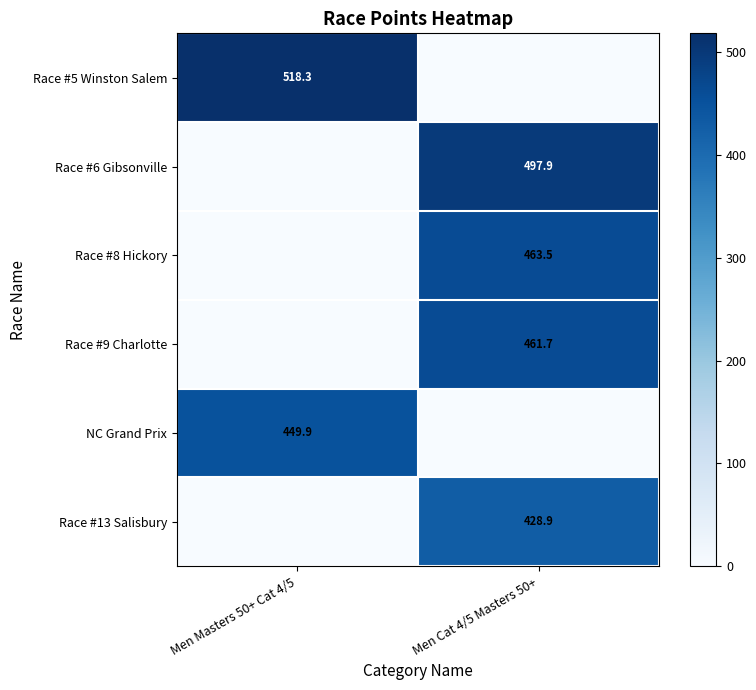

The value of Race #9 Charlotte at Men Cat 4/5 Masters 50+ is 144.3. True or false?

False